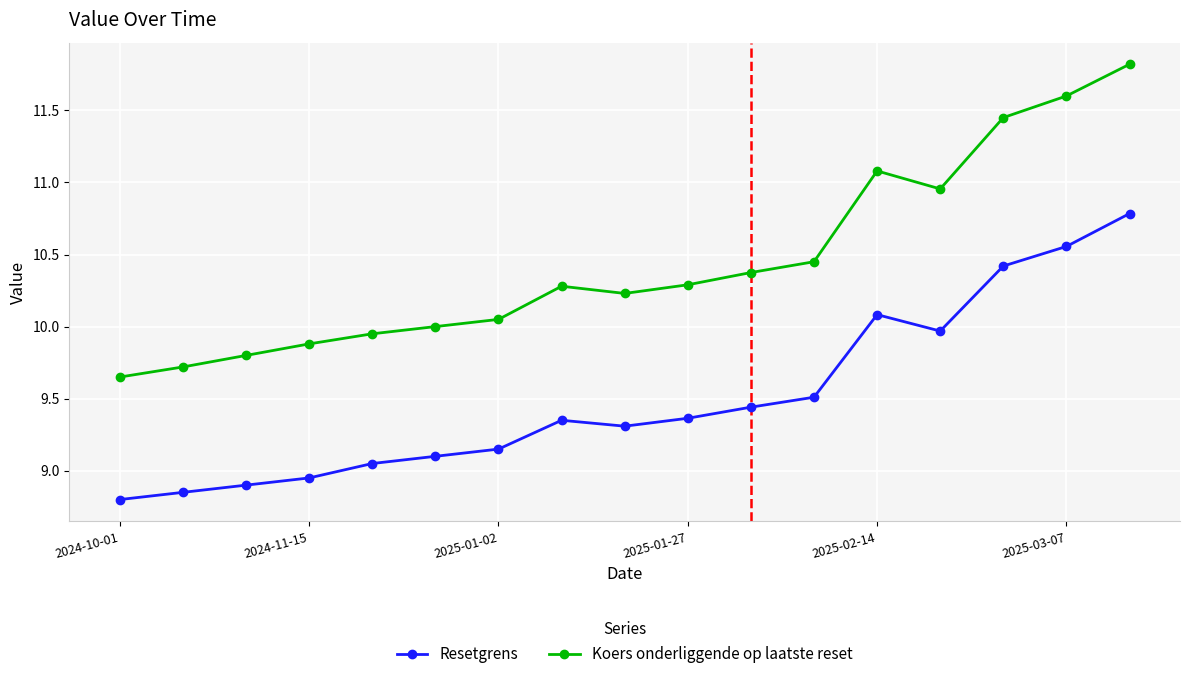

What is the maximum value shown in the chart?

11.8